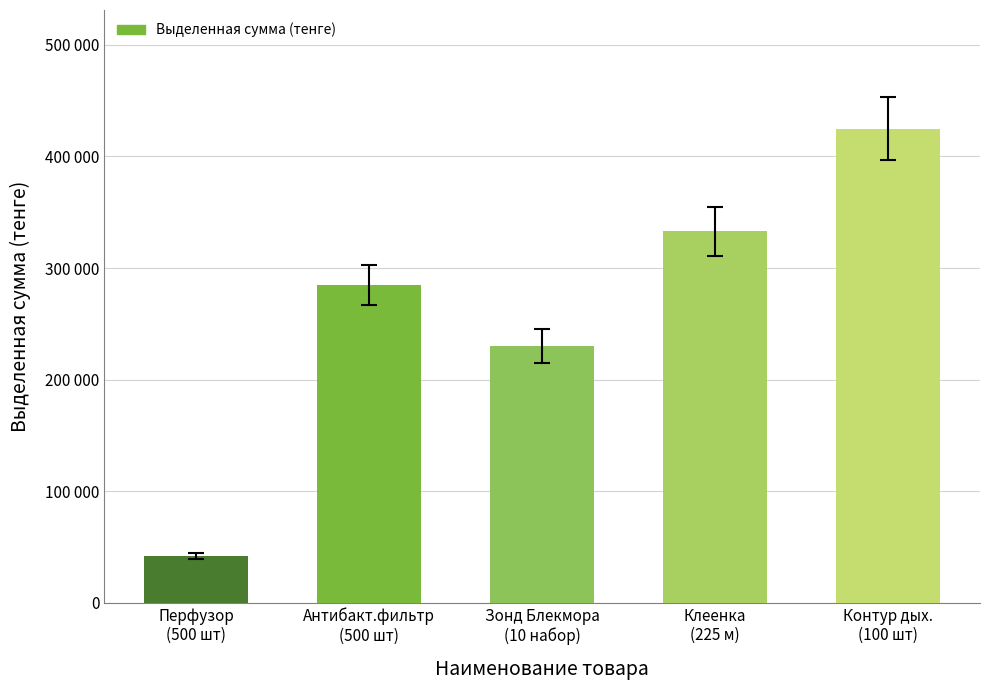

Reading left to right, list all the values displayed in this chart.

41680	285000	230000	333000	425000